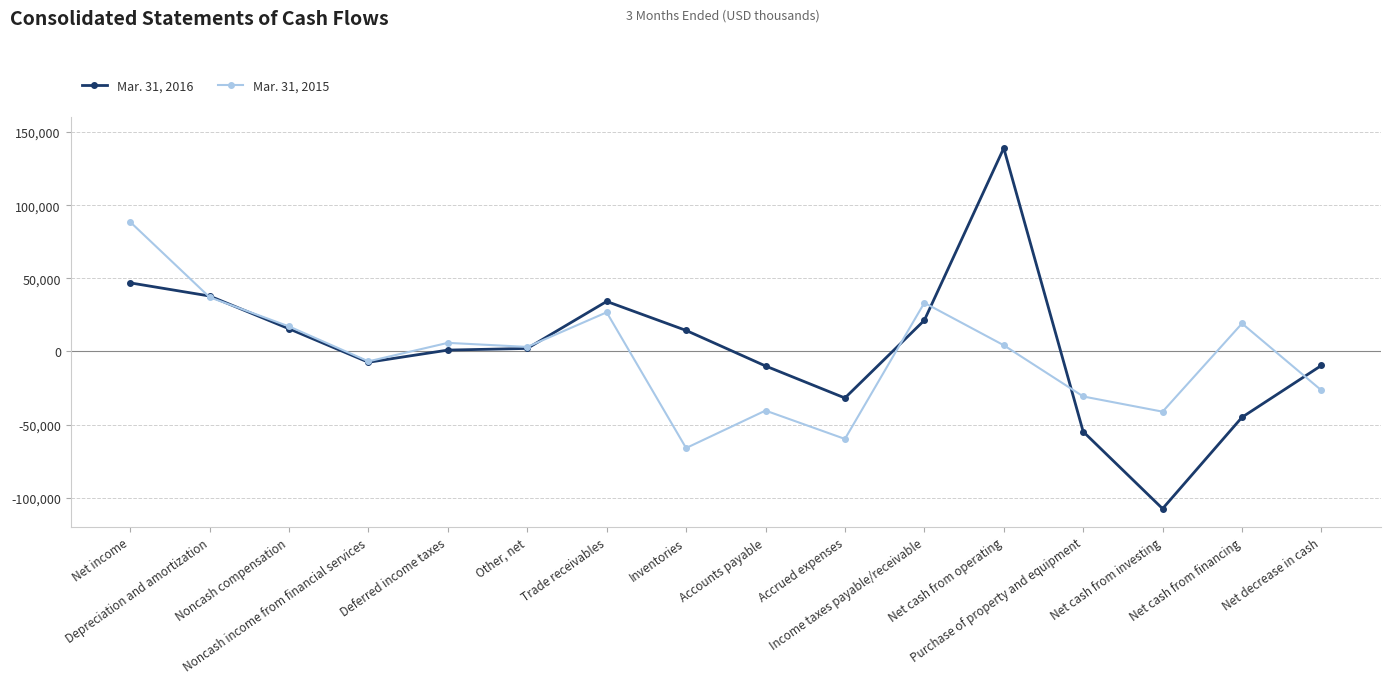

Where is the first local minimum for Mar. 31, 2015?

Noncash income from financial services